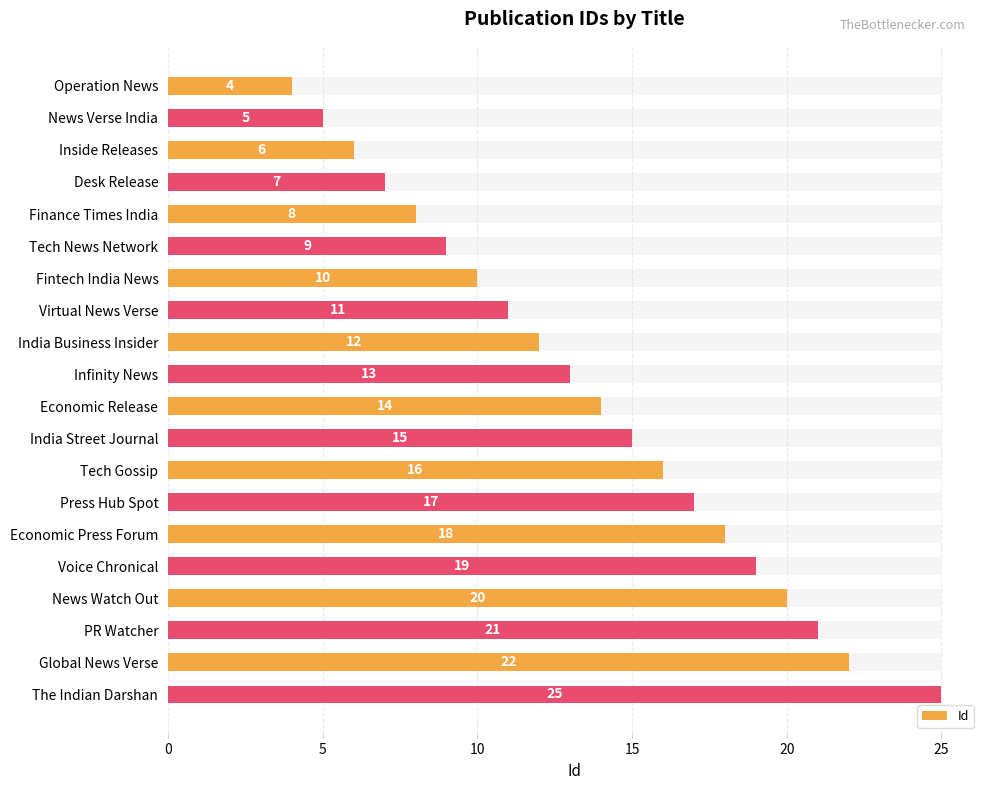

How many data points are above 14?

9